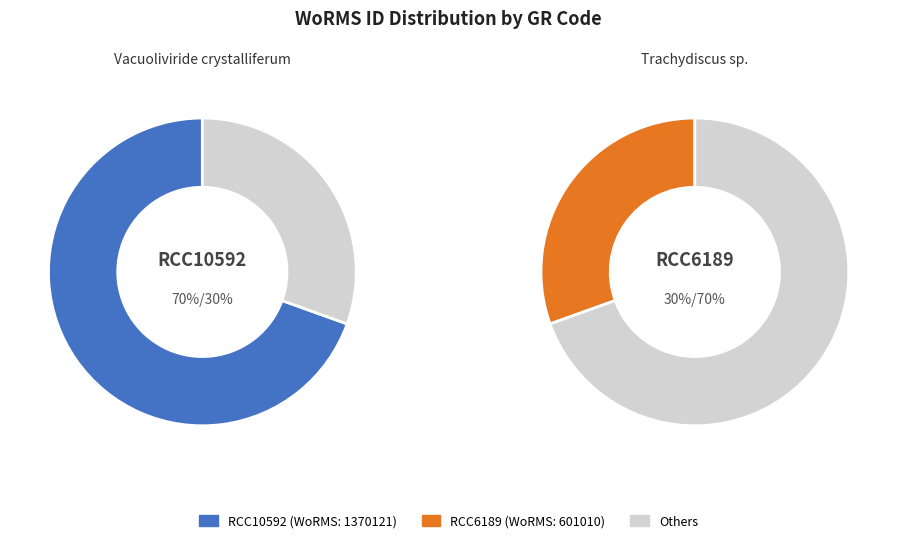

How many segments does this pie chart have?

2